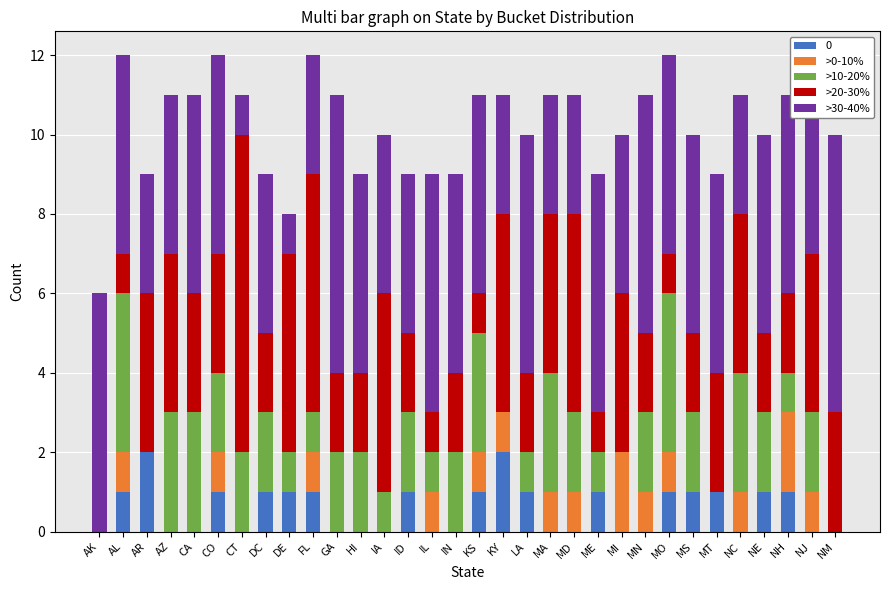

True or false: 0 has a value of 1 at DC.

True